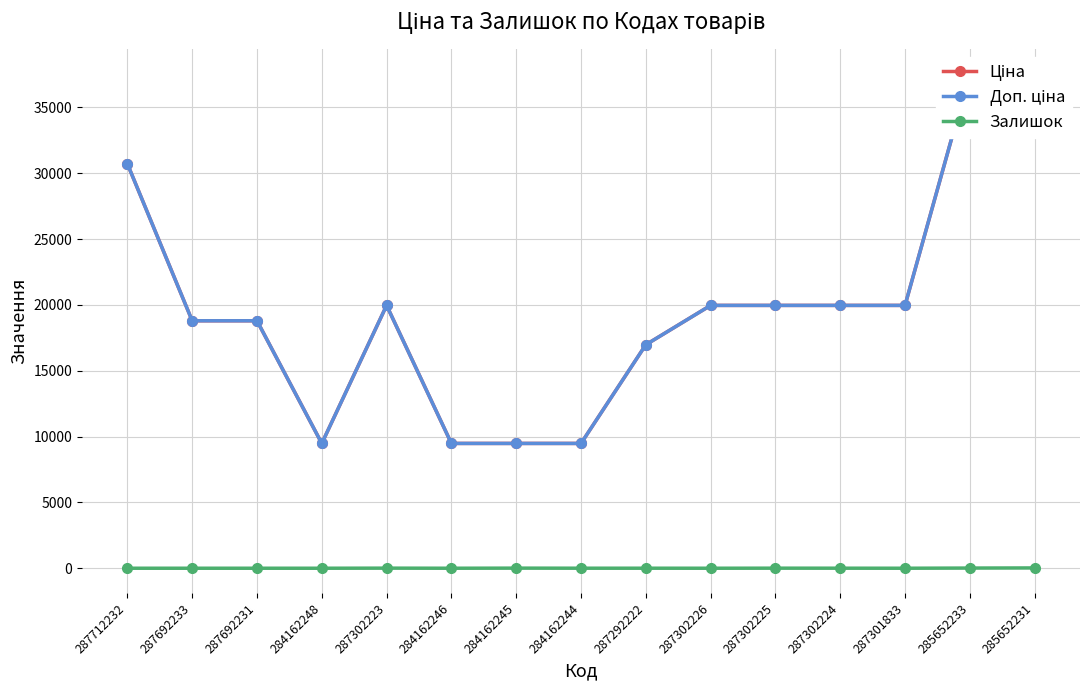

Which series has the largest total across all categories?

Ціна